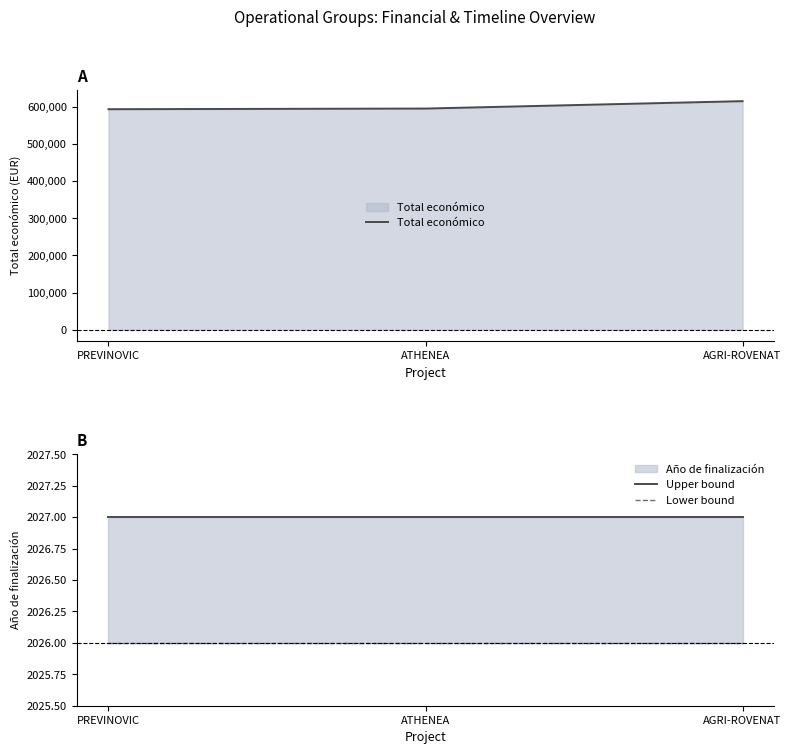

What position from the left is AGRI-ROVENAT?

3